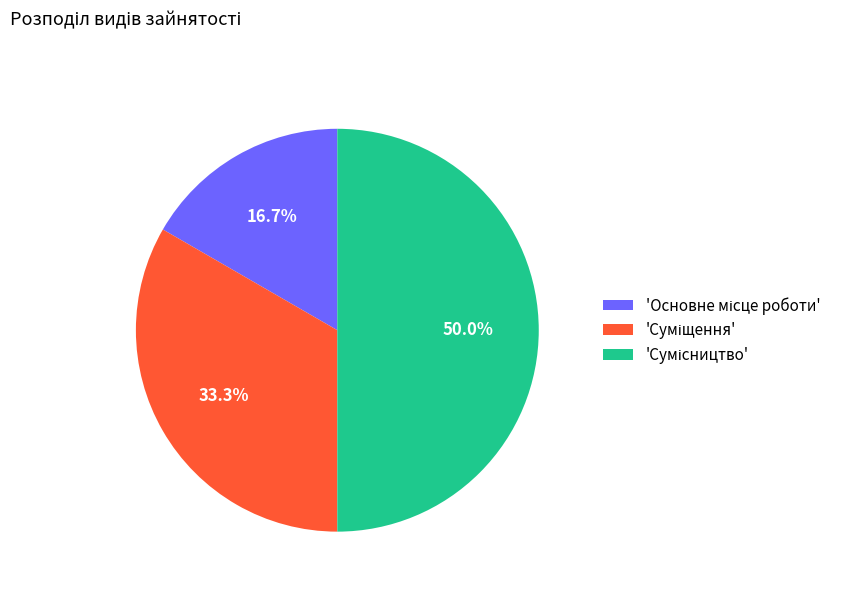

How many segments does this pie chart have?

3